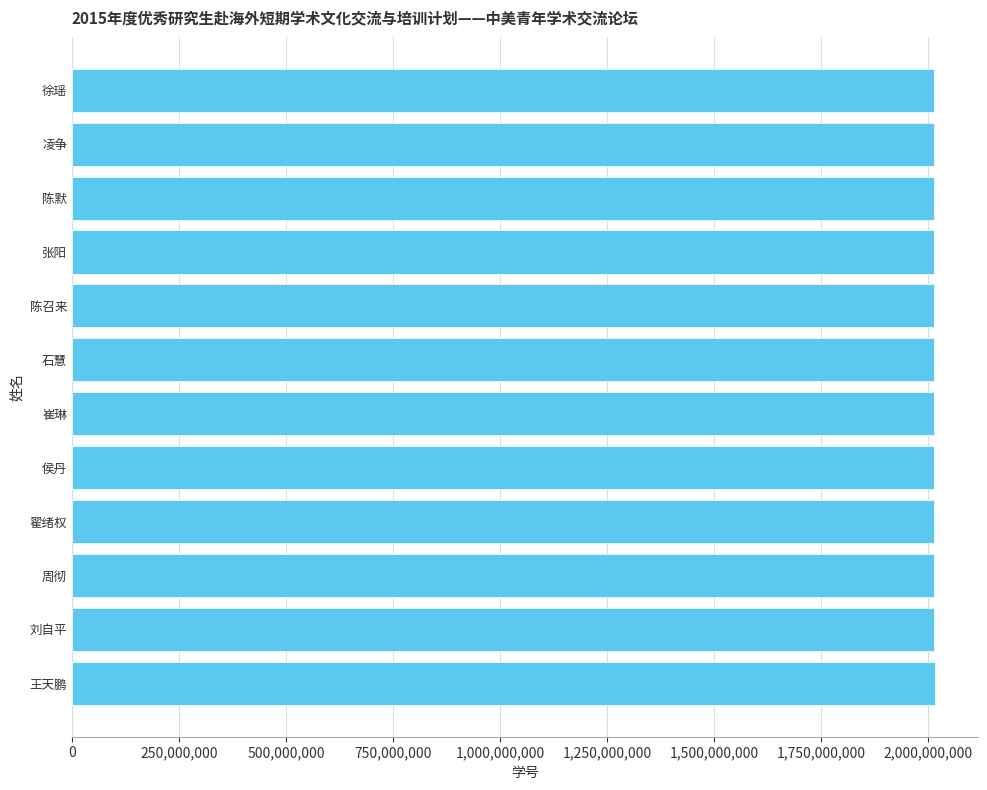

Read the value at 凌争.

2013232009